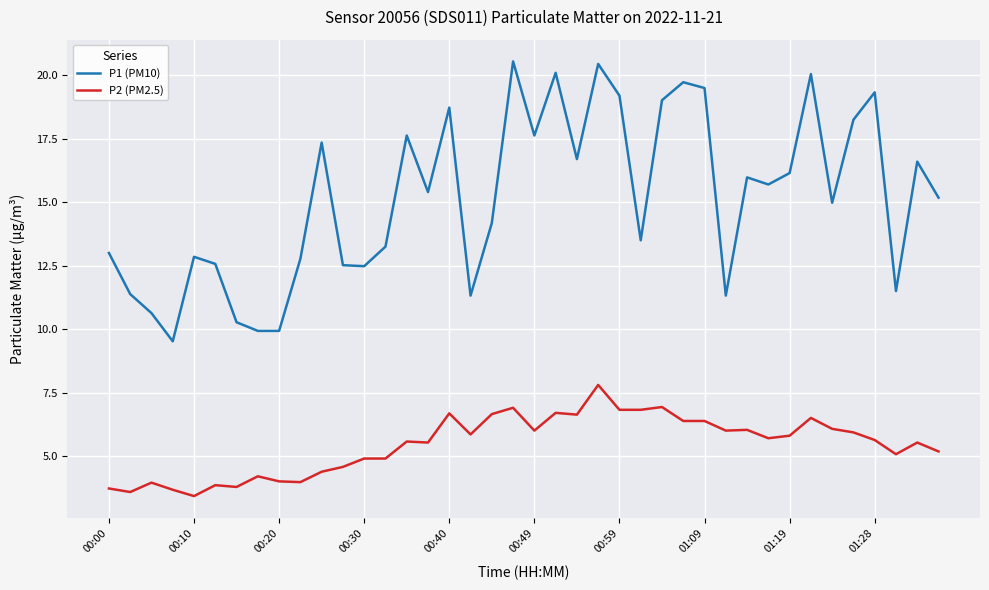

What are all the series names shown in the legend?

P1 (PM10), P2 (PM2.5)